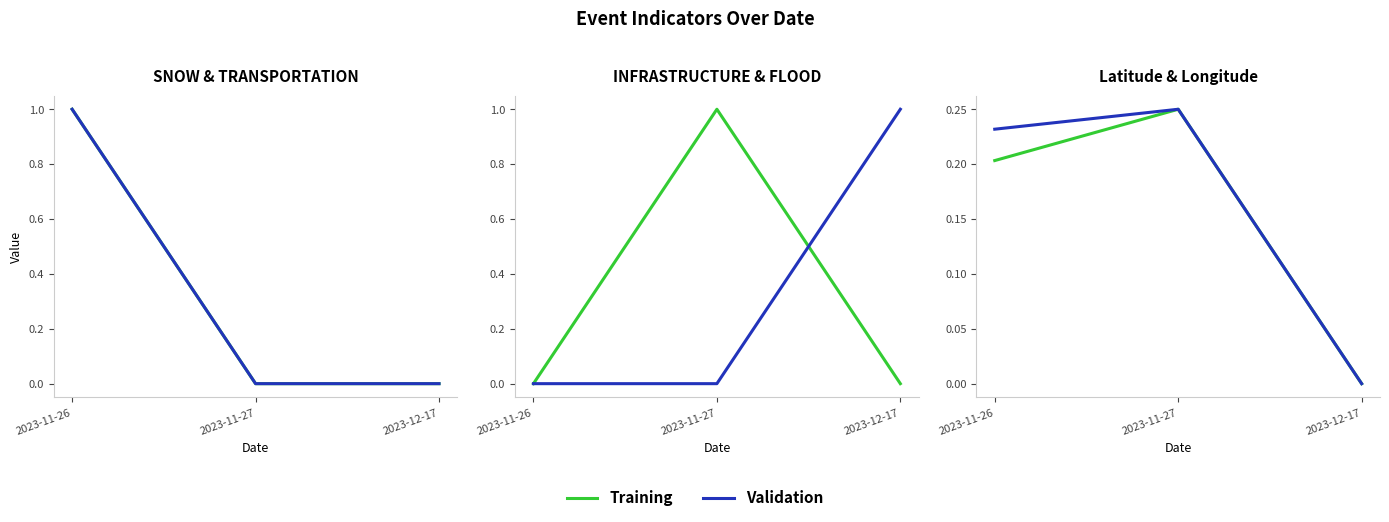

What is the sum of the Validation values at 2023-12-17 and 2023-11-27?

0.2